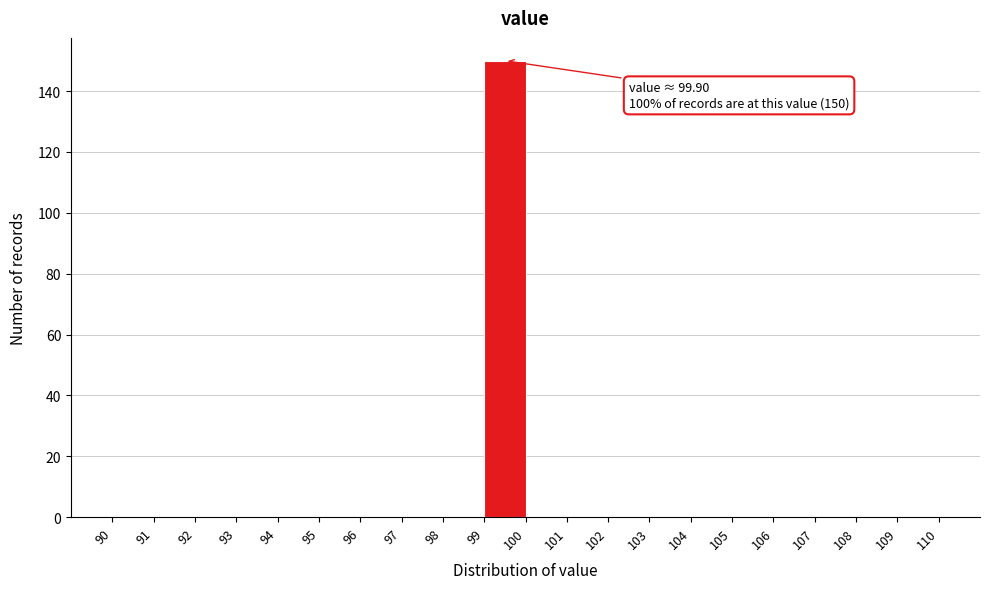

Which range on the x-axis has the tallest bar?

99 to 100